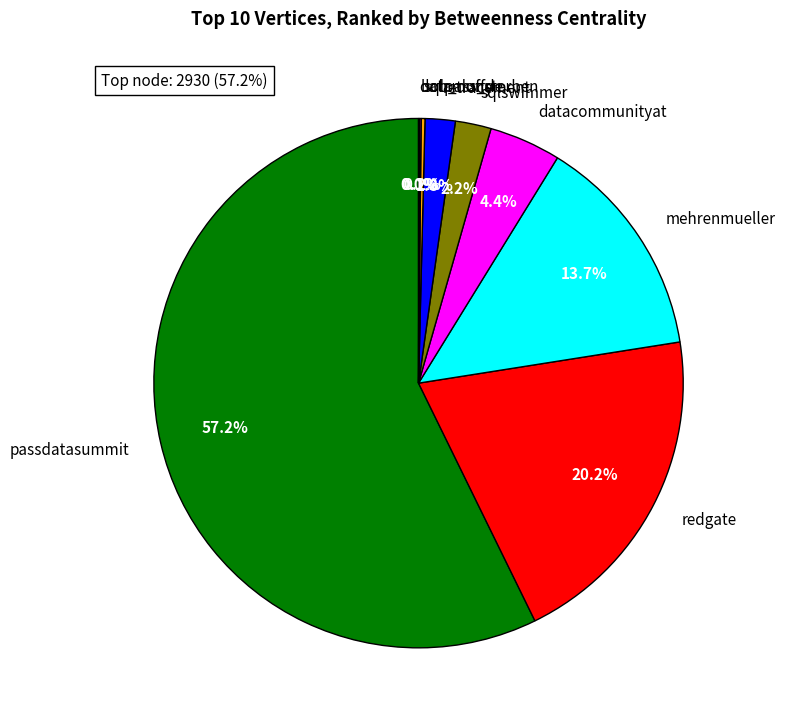

True or false: passdatasummit accounts for 57% of the total.

True